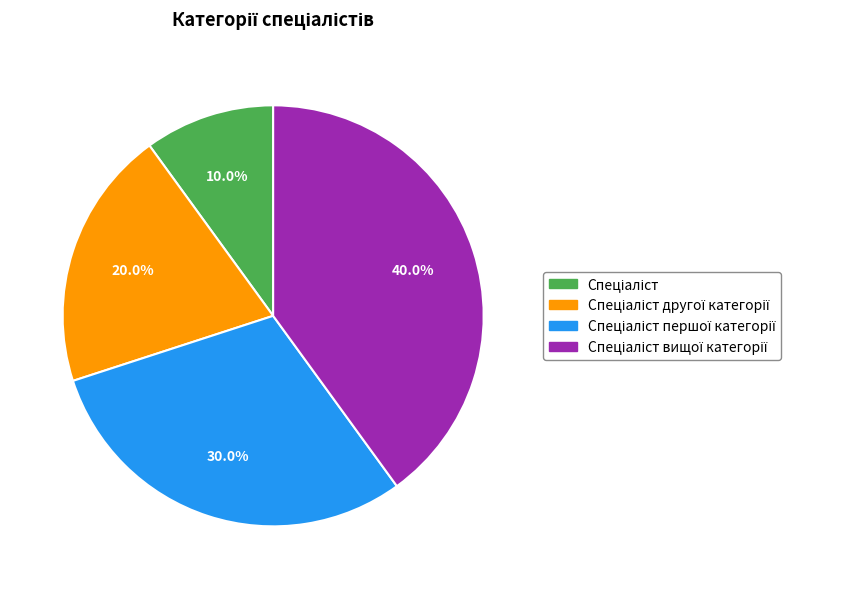

Is there any slice that represents more than half of the pie?

No